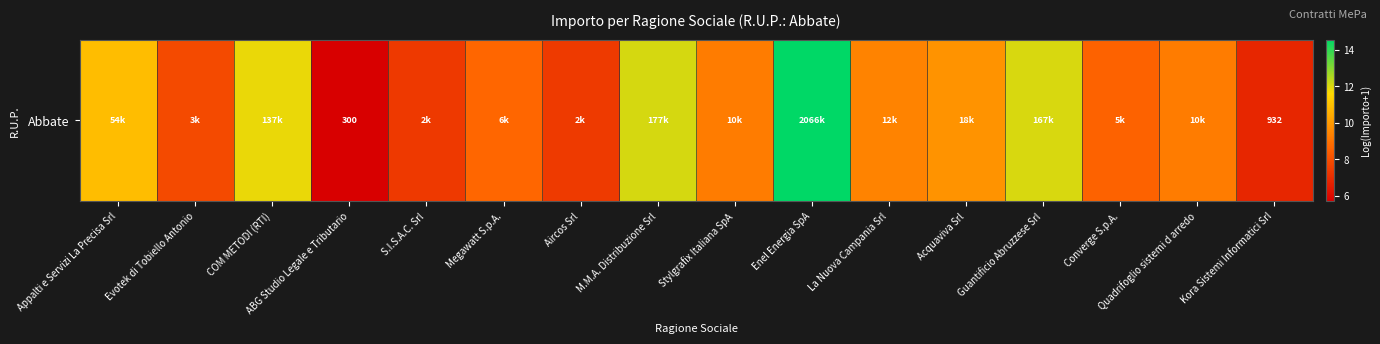

What is the sum of all values?

151.5